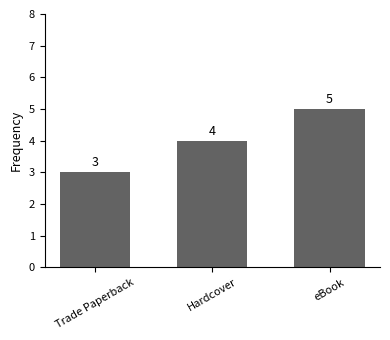

Rank the categories by value from highest to lowest.

eBook, Hardcover, Trade Paperback